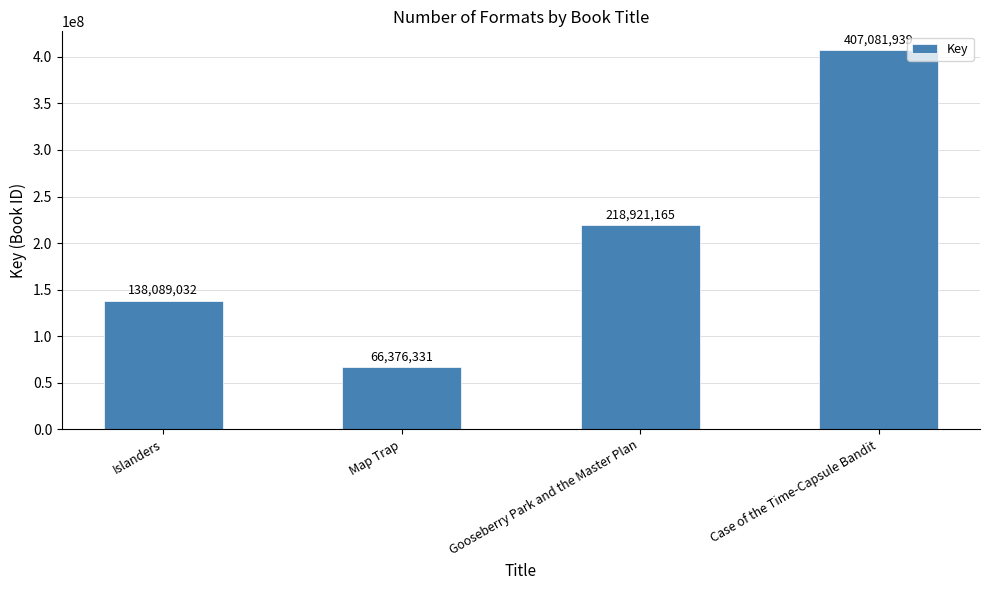

List the labels in order of value, largest first.

Case of the Time-Capsule Bandit, Gooseberry Park and the Master Plan, Islanders, Map Trap